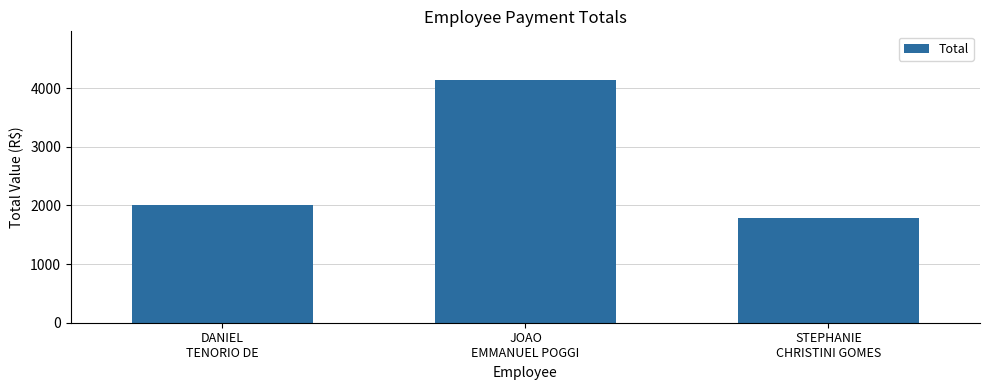

Is it true that the value at JOAO
EMMANUEL POGGI is 7388.8?

False